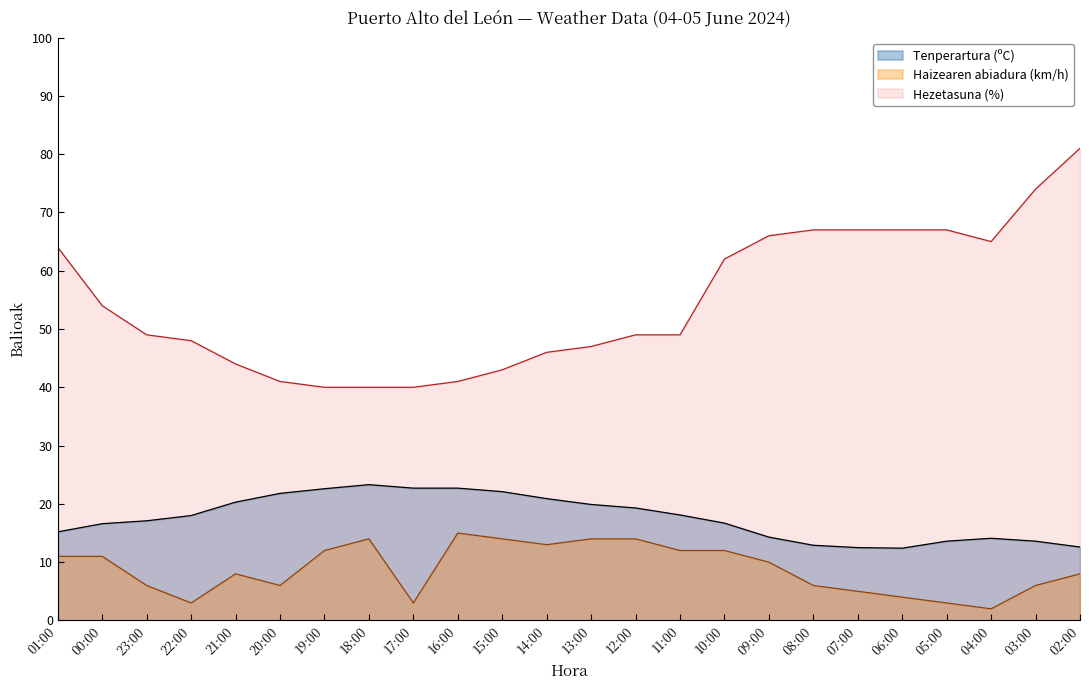

True or false: Tenperartura (ºC) and Hezetasuna (%) intersect in this chart.

False